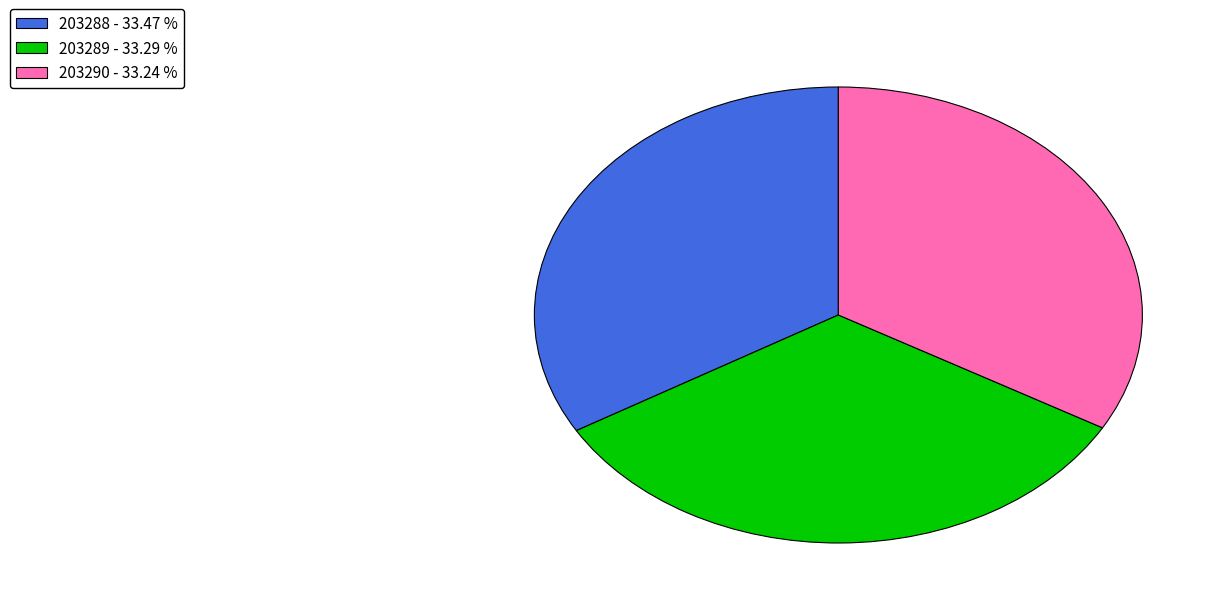

Approximately how many times larger is the value at 203289 - 33.29 % compared to 203290 - 33.24 %?

1.0